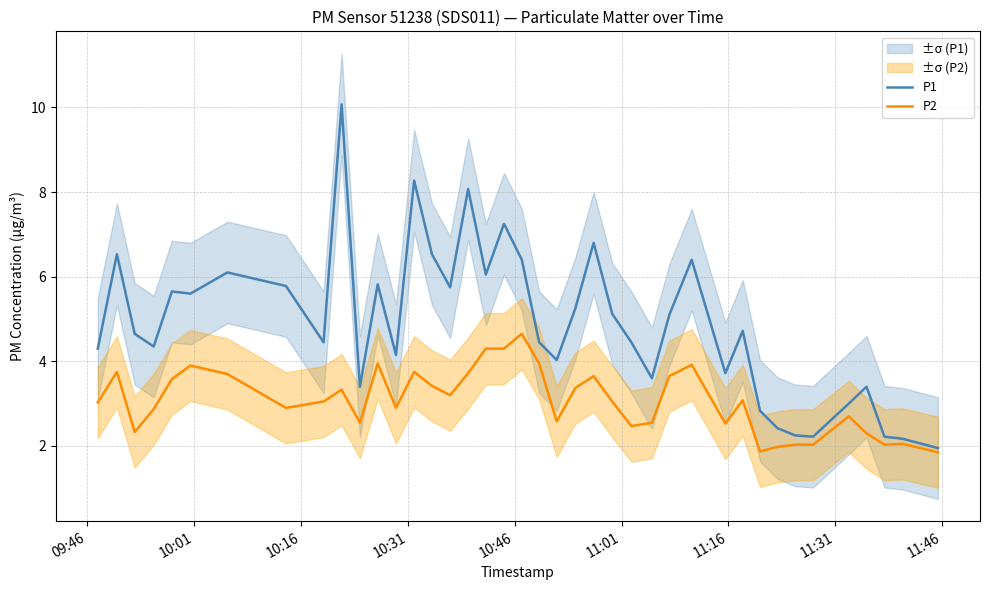

True or false: P1 and P2 cross at least once.

False